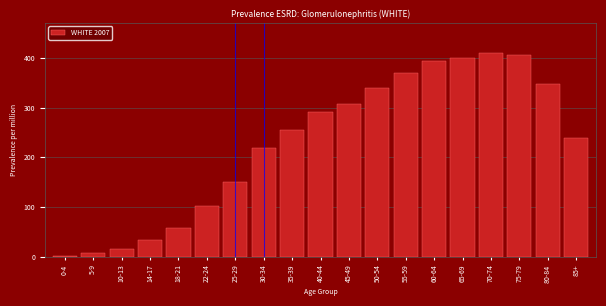

Reading left to right, transcribe all the data shown in this chart.

1.9	7.6	15.4	34.1	57.5	101.1	149.7	218.0	254.4	291.4	308.4	340.5	370.5	394.7	400.4	409.6	407.0	347.0	238.4